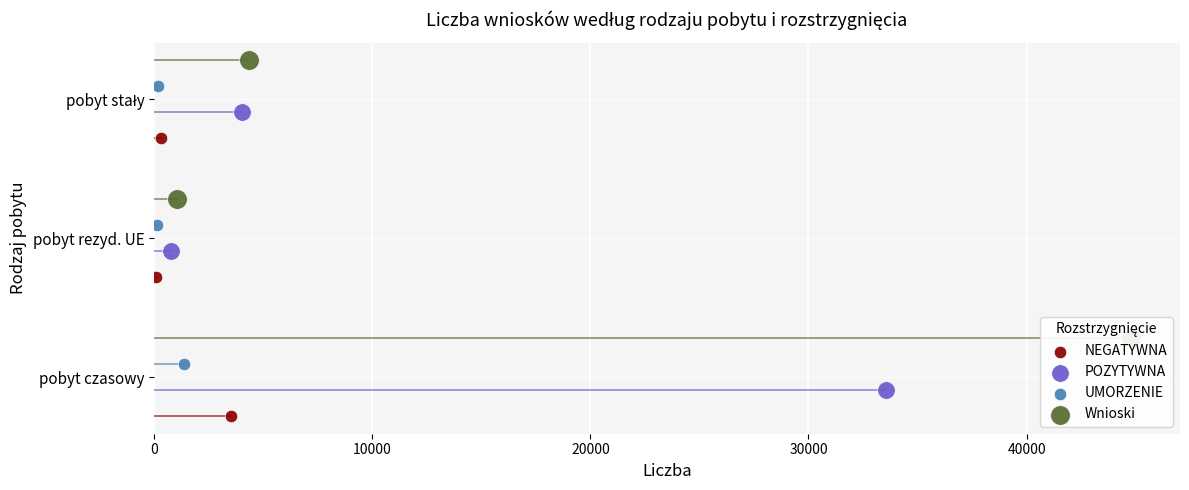

Which series has the largest total across all categories?

Wnioski